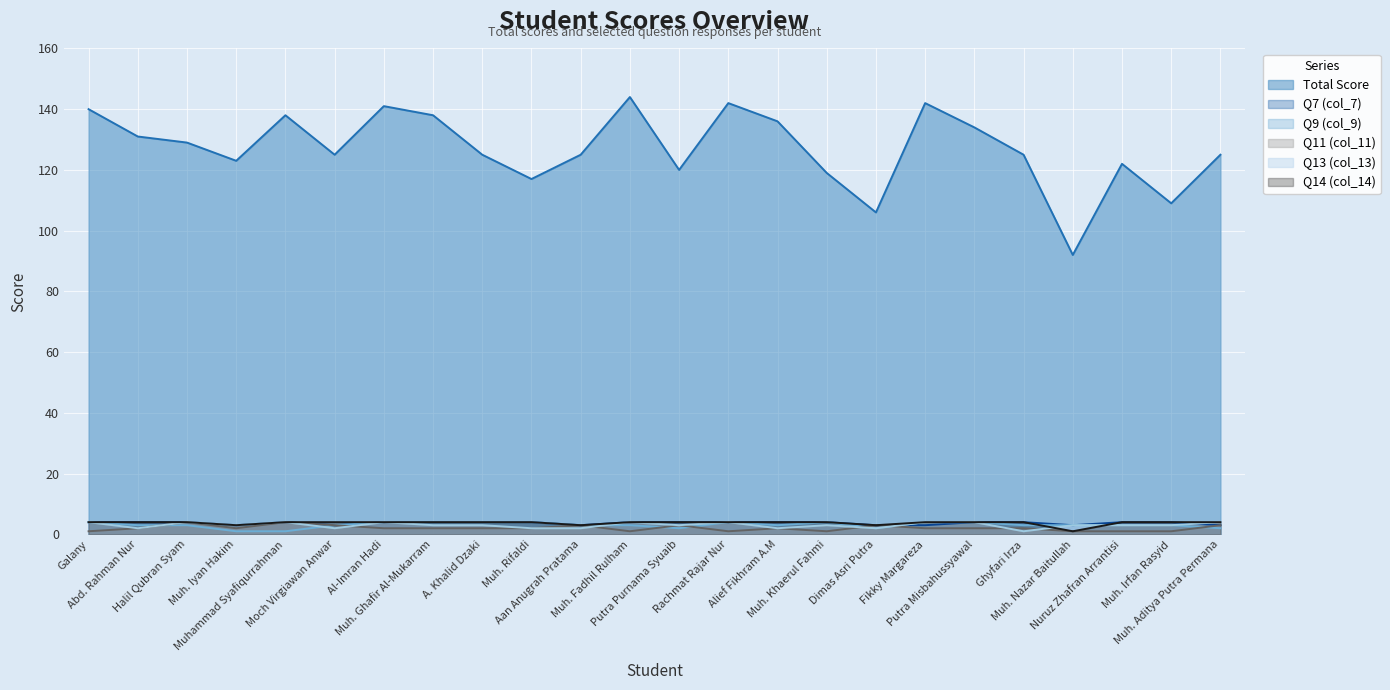

What position from the right is Putra Misbahussyawal?

6